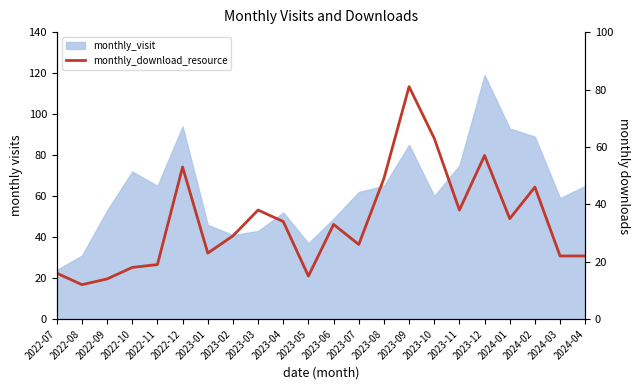

Where does the data first go above 33?

2022-12